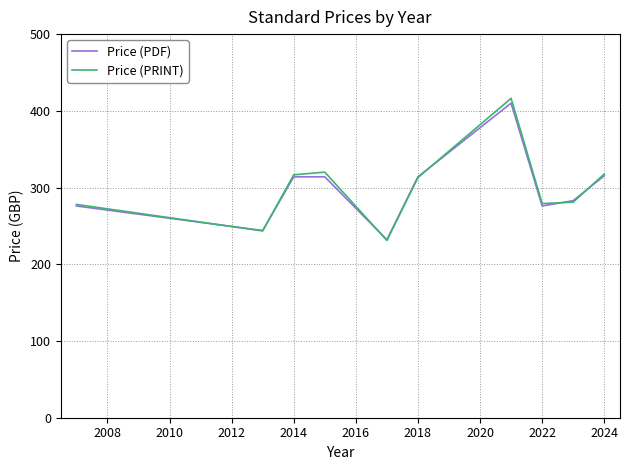

True or false: Price (PDF) has more than 2 interior local peaks.

False